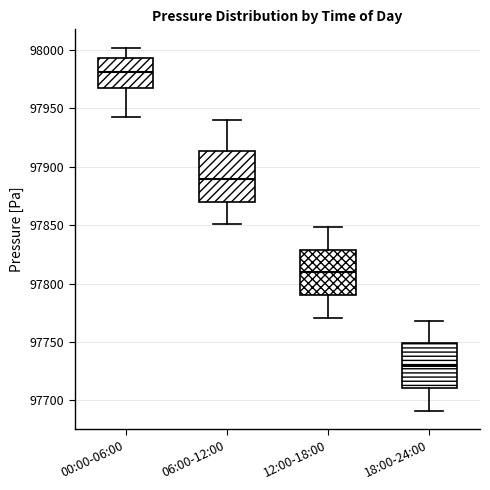

Where is the upper edge of the box for 18:00-24:00 on the y-axis? The values are not printed on the chart, so give them approximately, as read against the axis.

97750